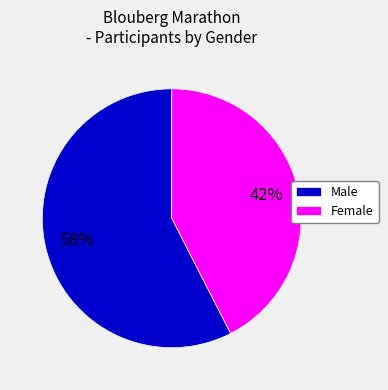

Is there any slice that represents more than half of the pie?

Yes